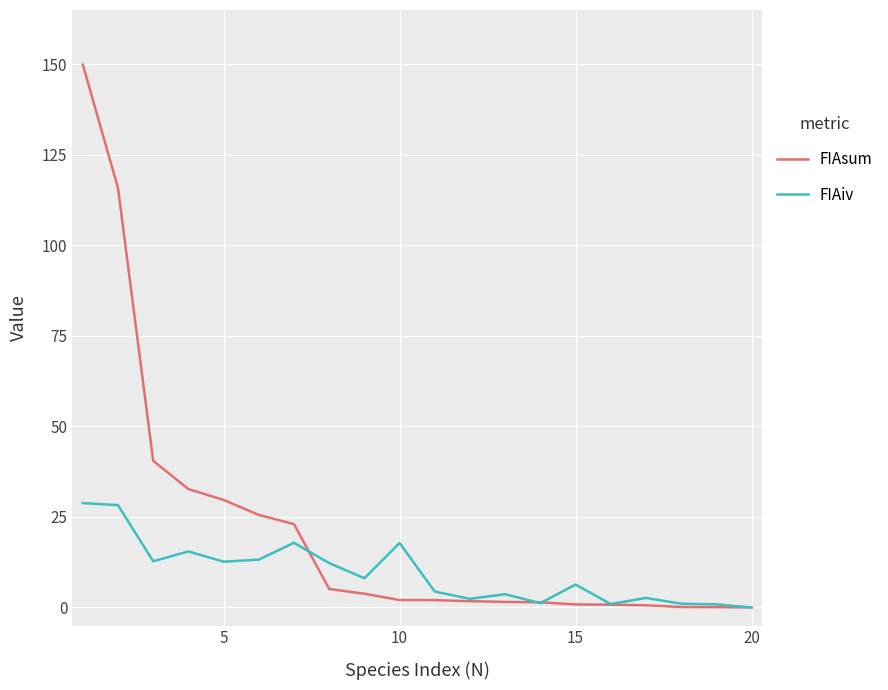

Which series has the largest total across all categories?

FIAsum